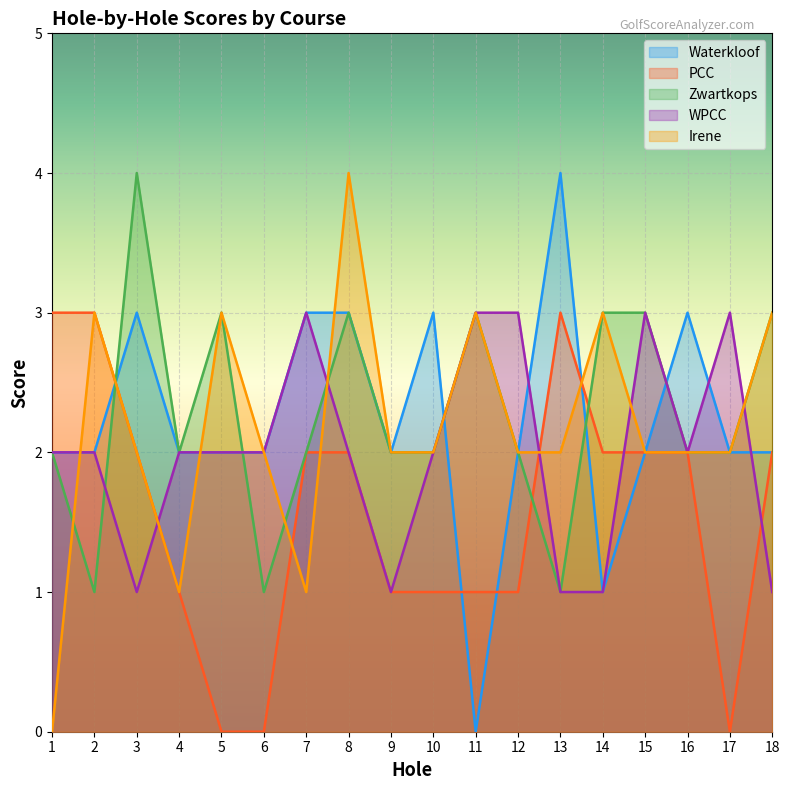

Which series has the largest total across all categories?

Zwartkops